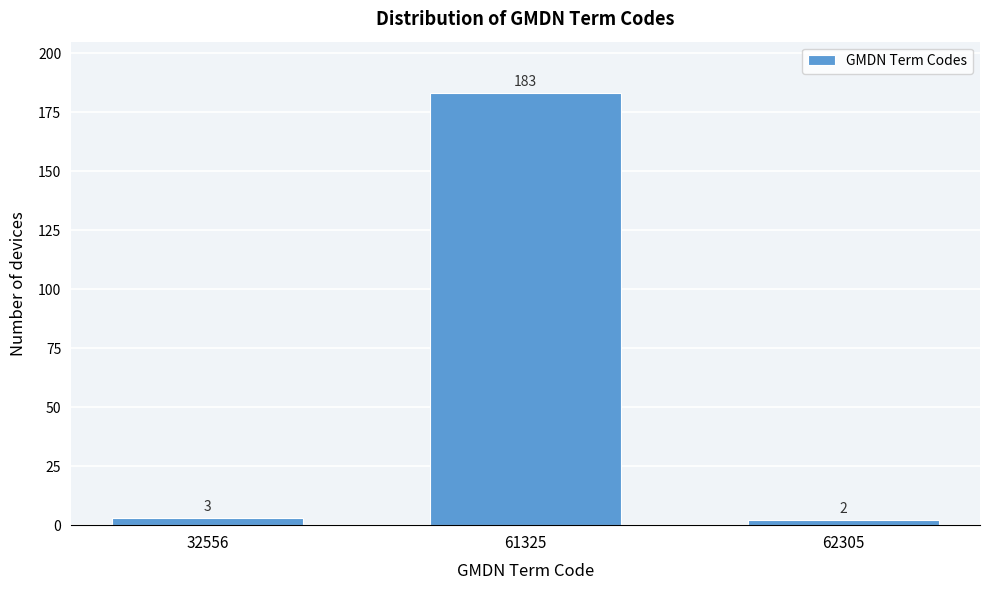

Reading left to right, list all the values displayed in this chart.

32556=3	61325=183	62305=2